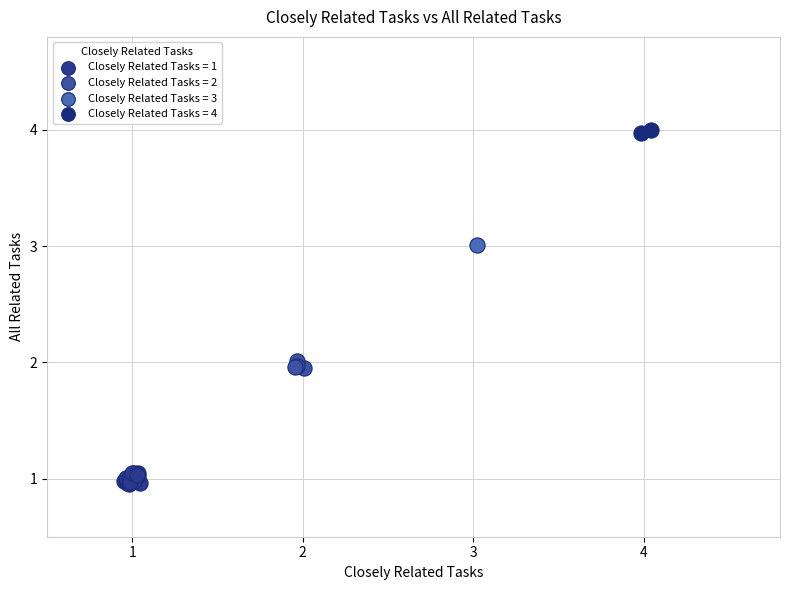

What are all the series names shown in the legend?

Closely Related Tasks = 1, Closely Related Tasks = 2, Closely Related Tasks = 3, Closely Related Tasks = 4